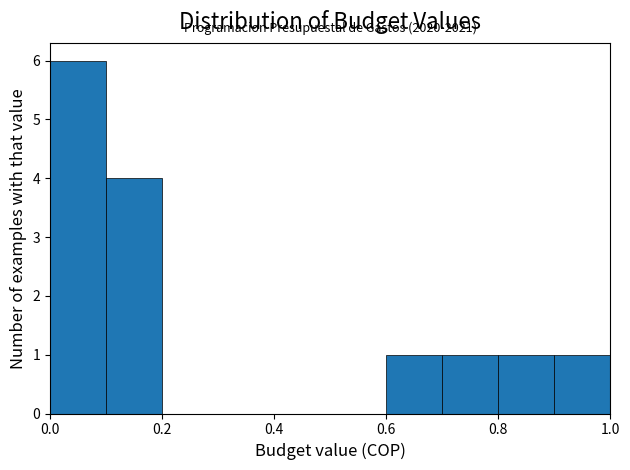

Over which range of the x-axis is the bar tallest?

0.0 to 0.1